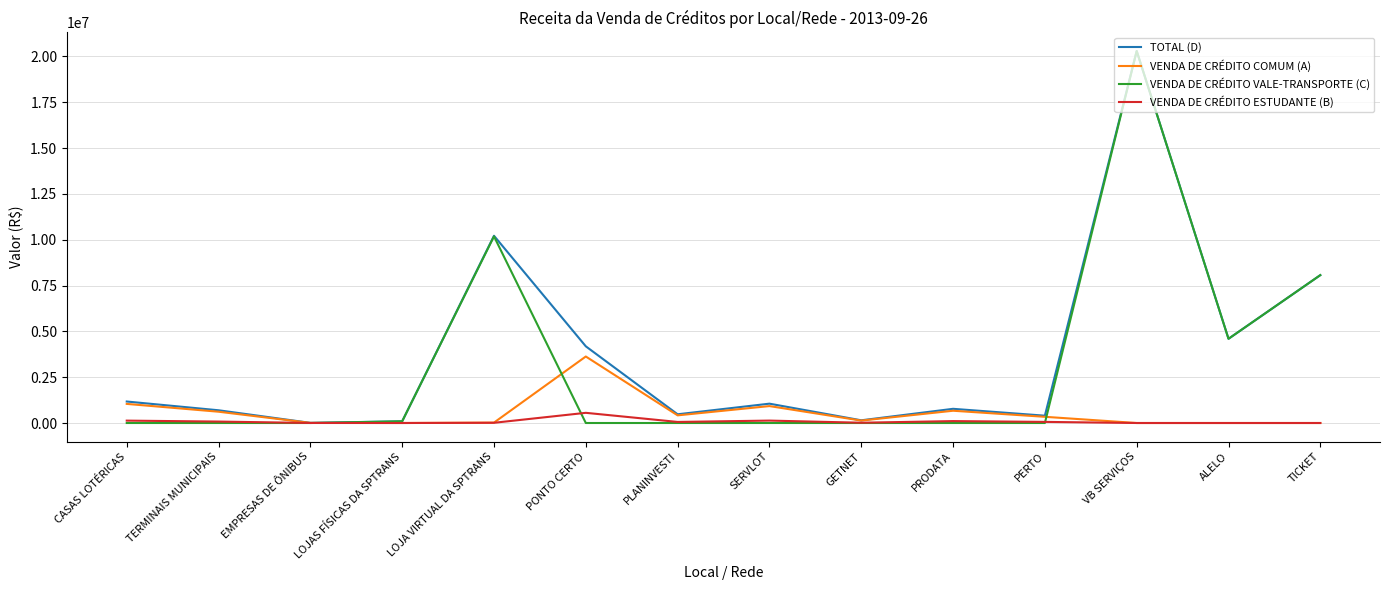

Which series has the largest range (max minus min)?

VENDA DE CRÉDITO VALE-TRANSPORTE (C)